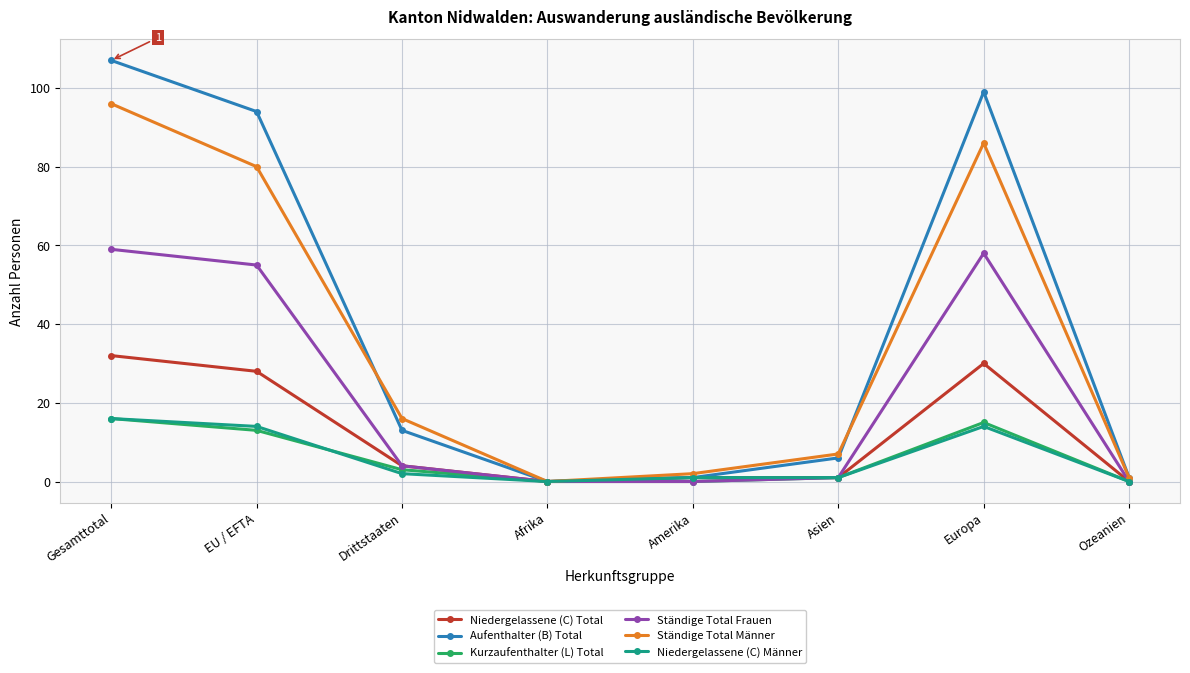

What is the approximate value of Kurzaufenthalter (L) Total at EU / EFTA?

13